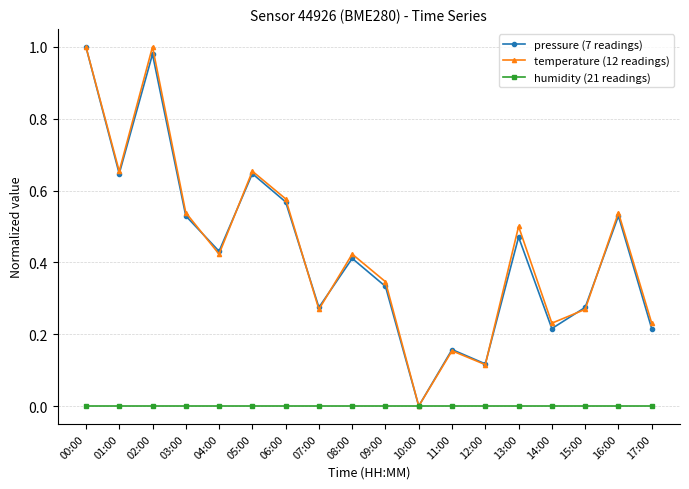

What is the label of the 5th point from the left?

04:00